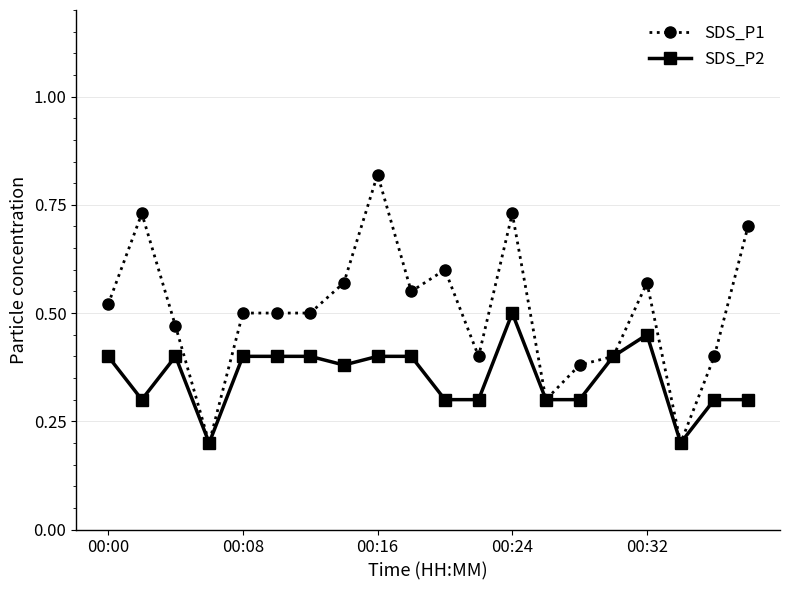

Rank the series by their average value, from lowest to highest.

SDS_P2, SDS_P1